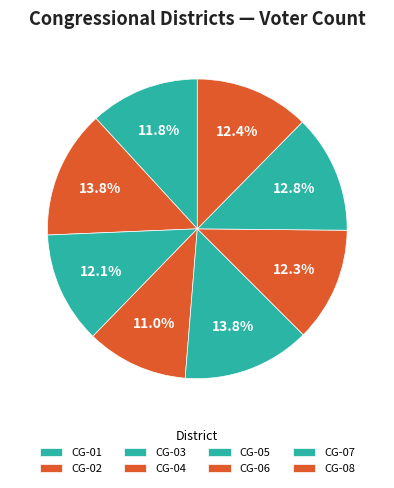

Is CG-06 the majority of the pie?

No